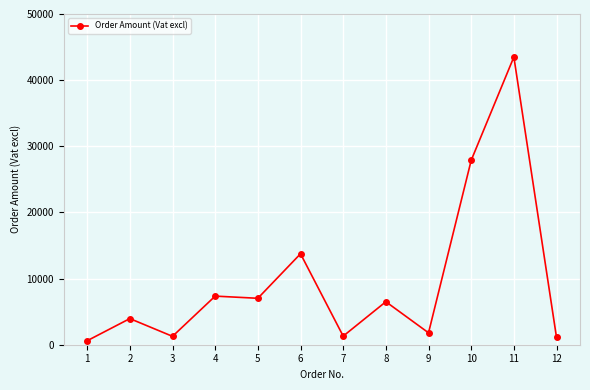

What is the average value?

9667.6